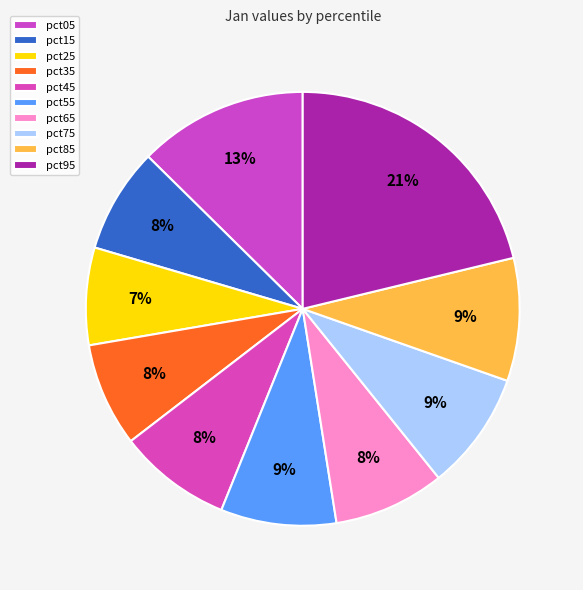

How many segments does this pie chart have?

10